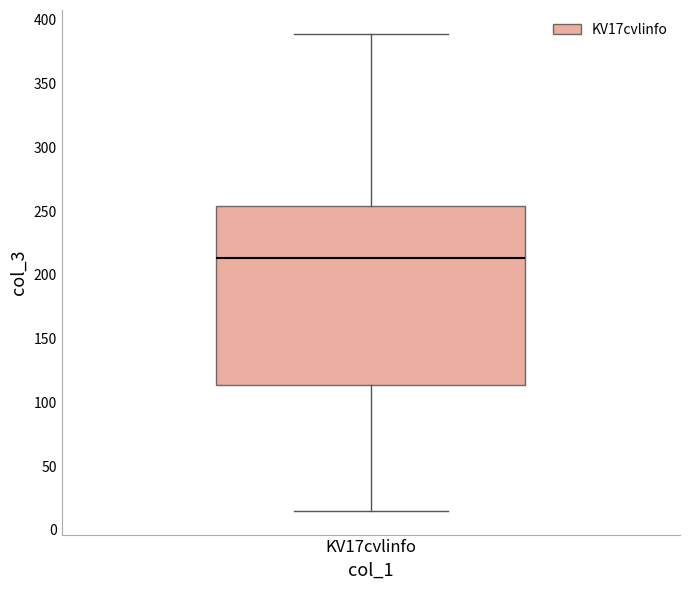

Read this box plot against the y-axis: the position of the median line, the range covered by the box, and the ends of both whiskers. The values are not printed on the chart, so give them approximately, as read against the axis.

median 215, box 115 to 255, whiskers 15 to 390